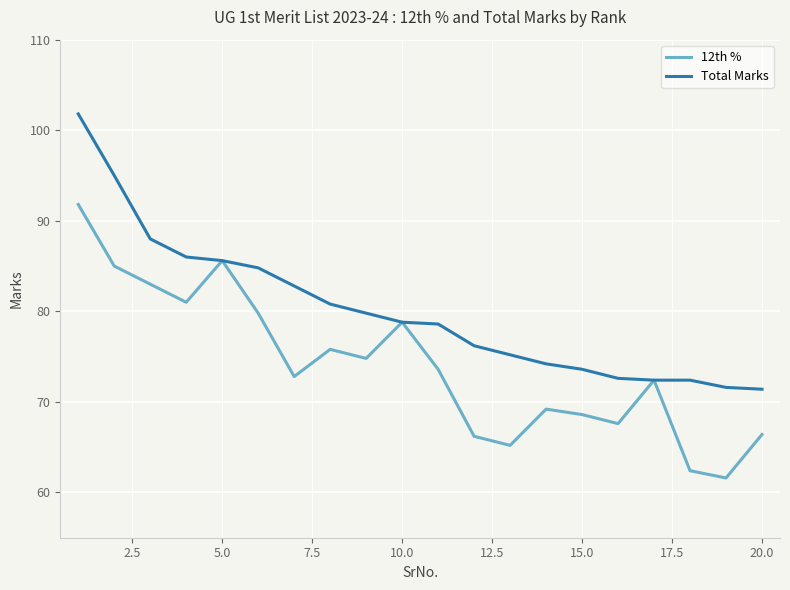

Count the number of categories in the chart.

20